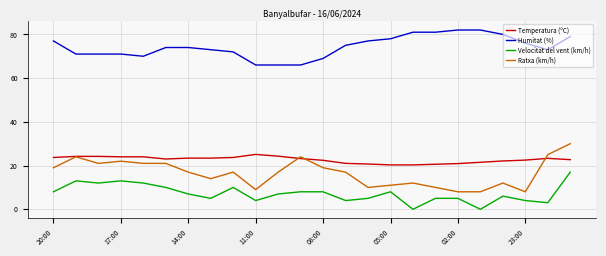

True or false: Humitat (%) and Ratxa (km/h) intersect in this chart.

False